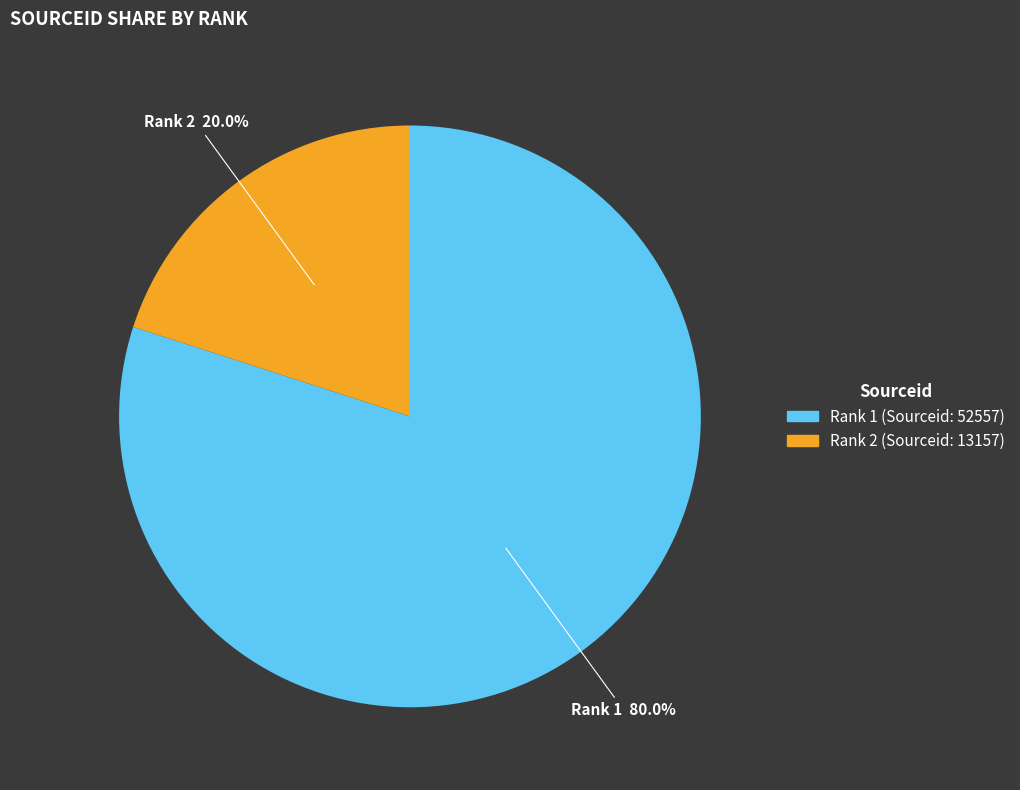

Is there any slice that represents more than half of the pie?

Yes